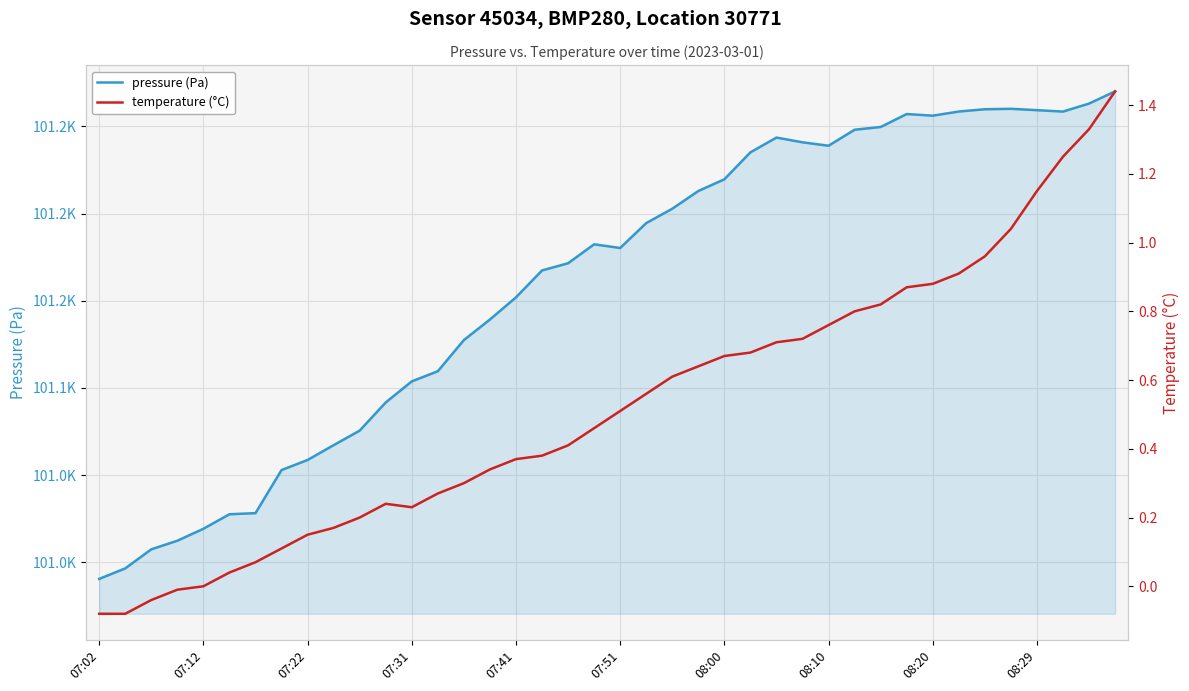

True or false: temperature (°C) and pressure (Pa) intersect in this chart.

False